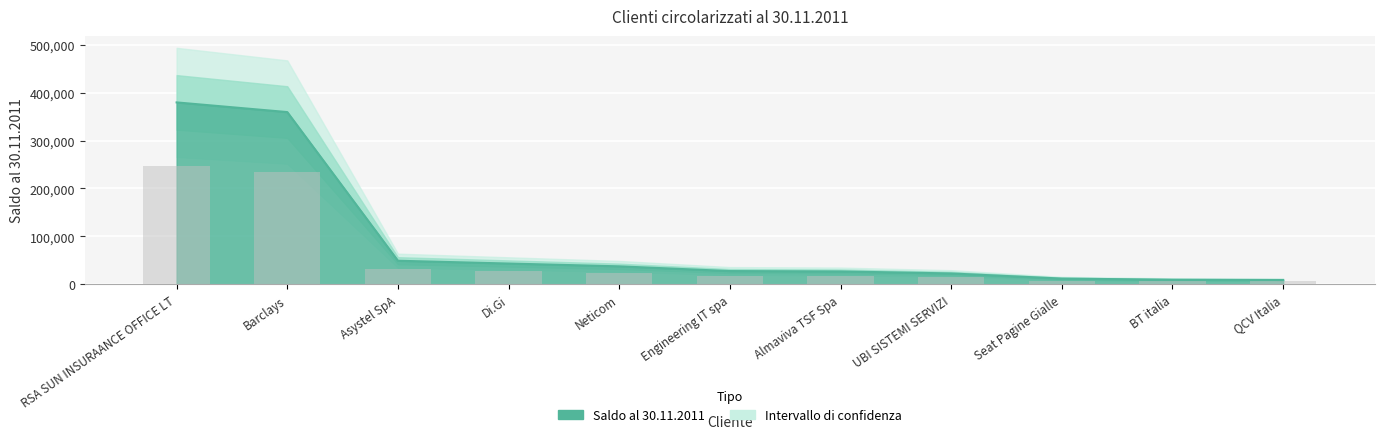

Count the number of values greater than 17975.

6